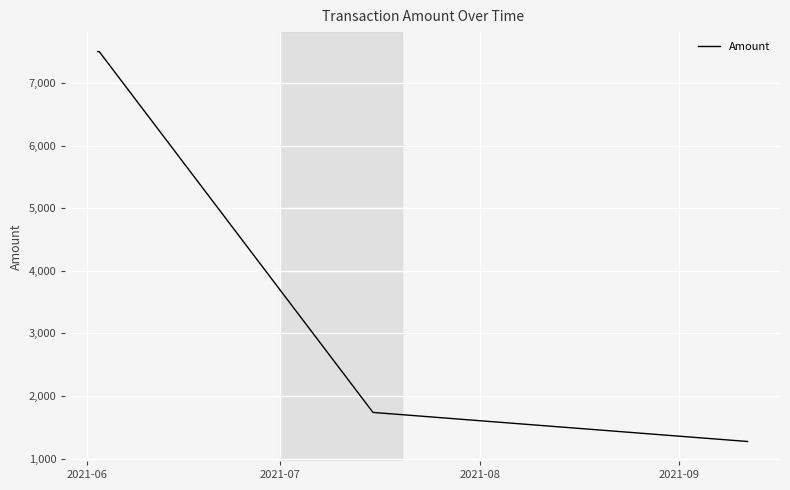

What is the smallest value displayed?

1272.0